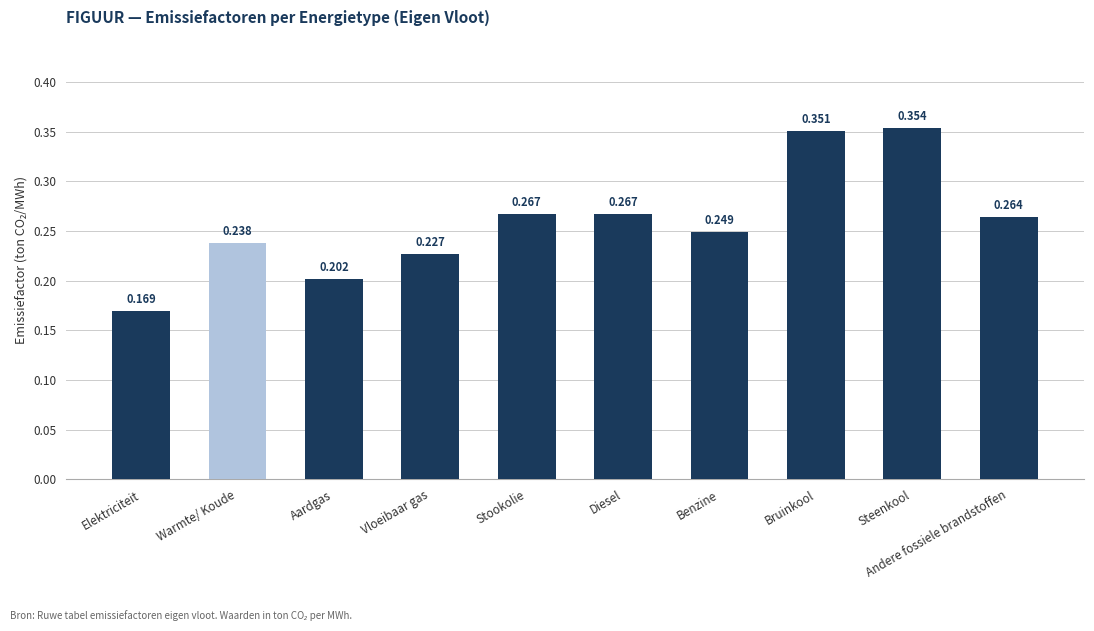

Are the bars grouped side by side (vs. stacked)?

No